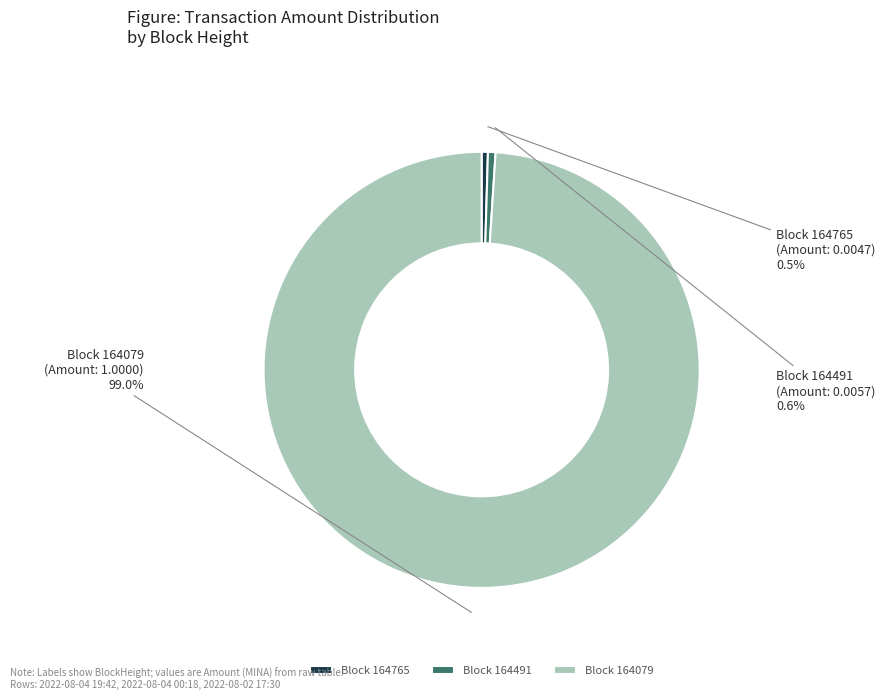

Is there a majority slice in this chart?

Yes